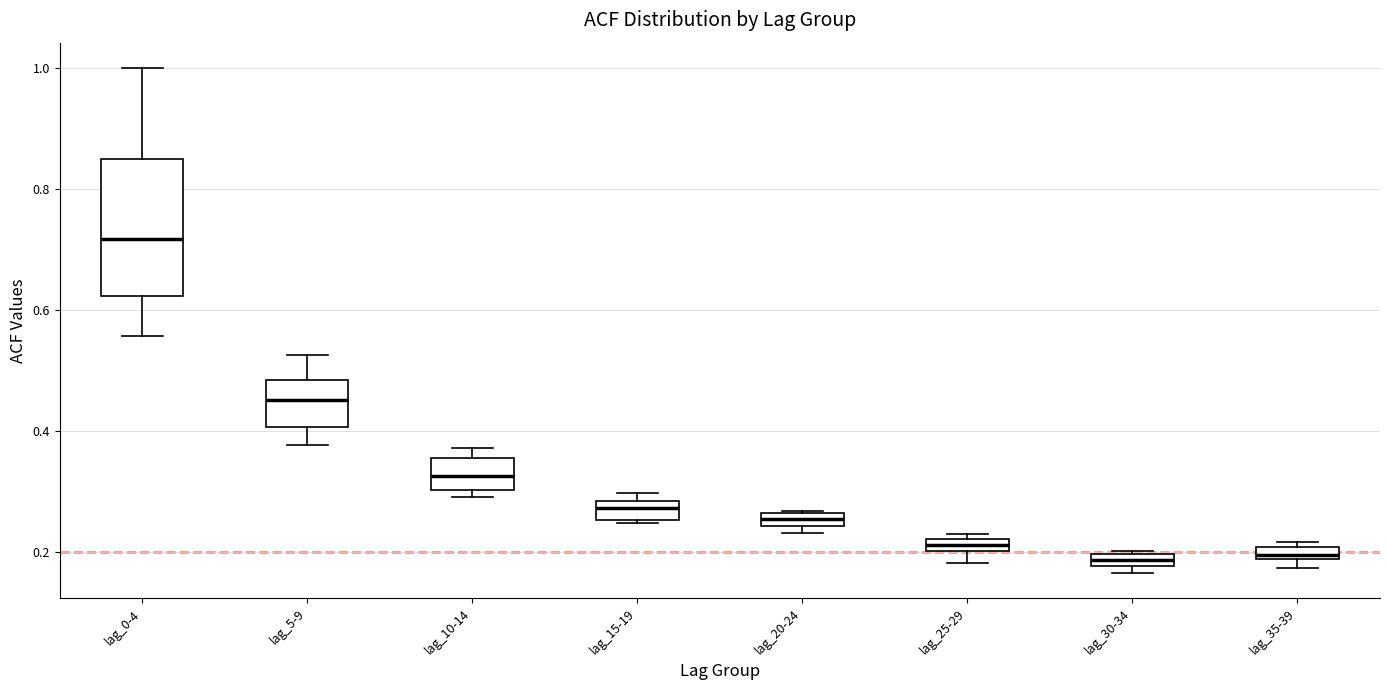

Which box is the tallest, from its lower edge to its upper edge?

lag_0-4